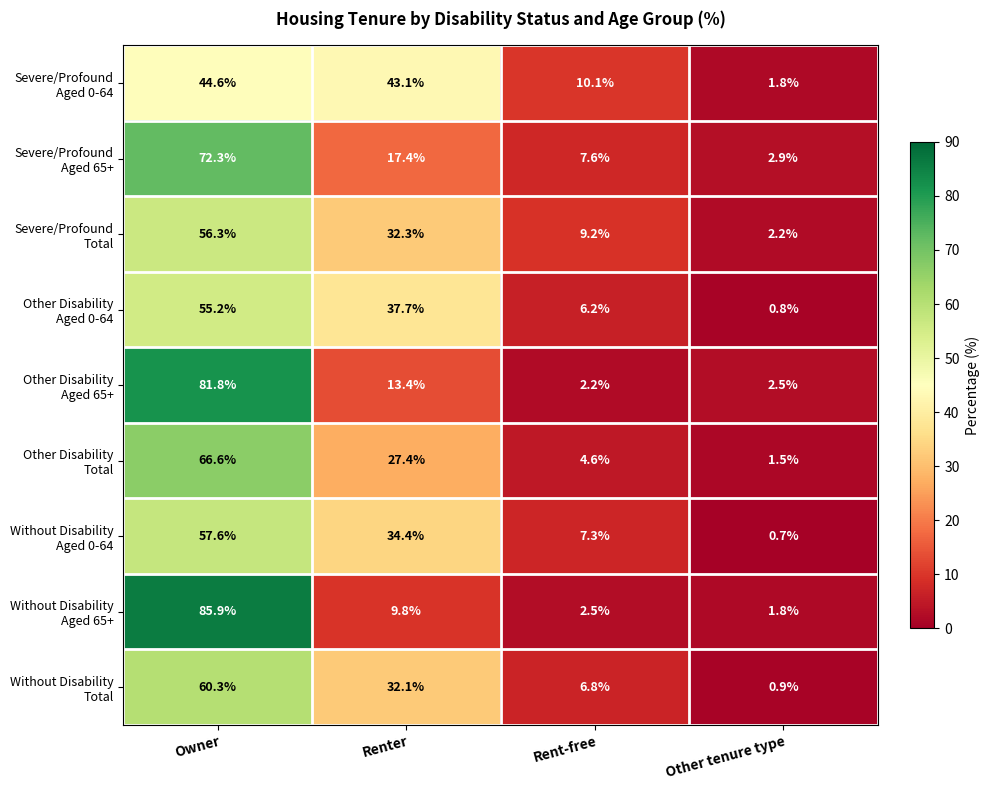

What is the spread (max minus min) of values at Owner?

41.3